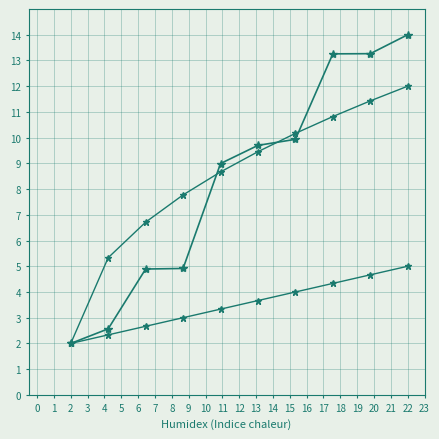

The value of id_trend2 at 6 is 5.5. True or false?

False